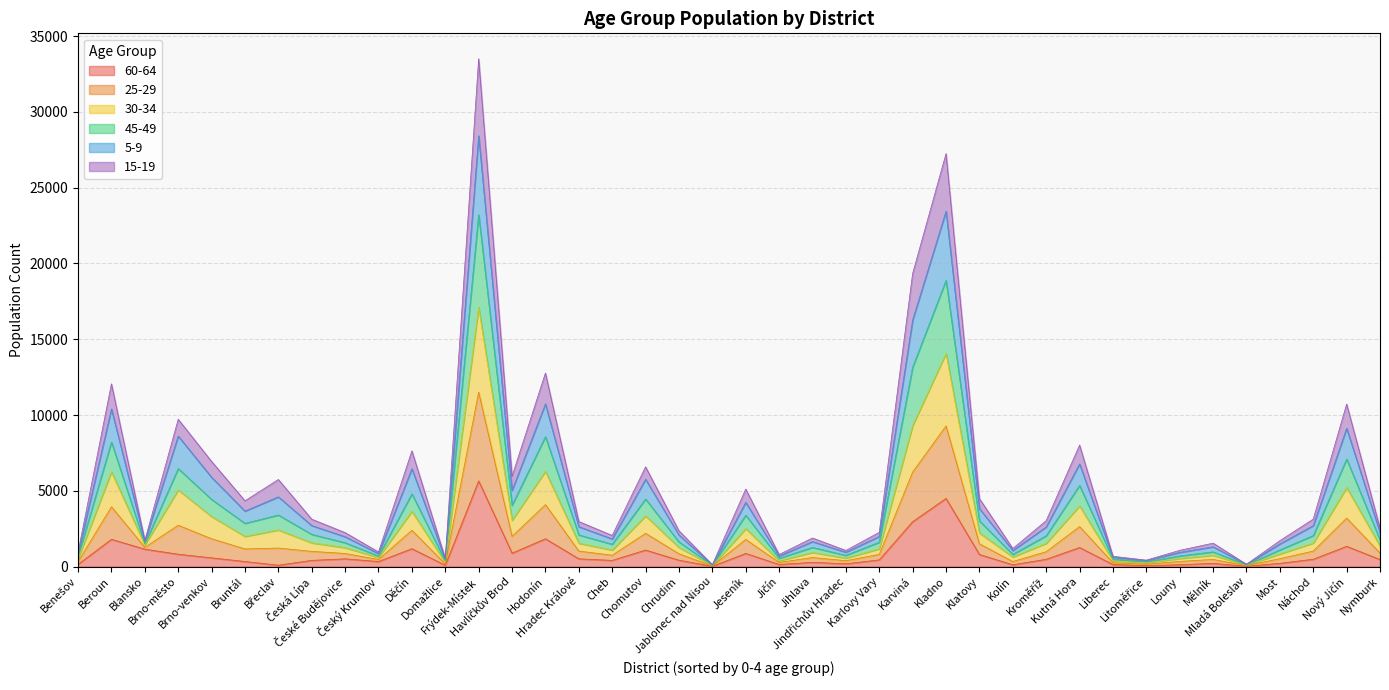

What are all the series names shown in the legend?

60-64, 25-29, 30-34, 45-49, 5-9, 15-19